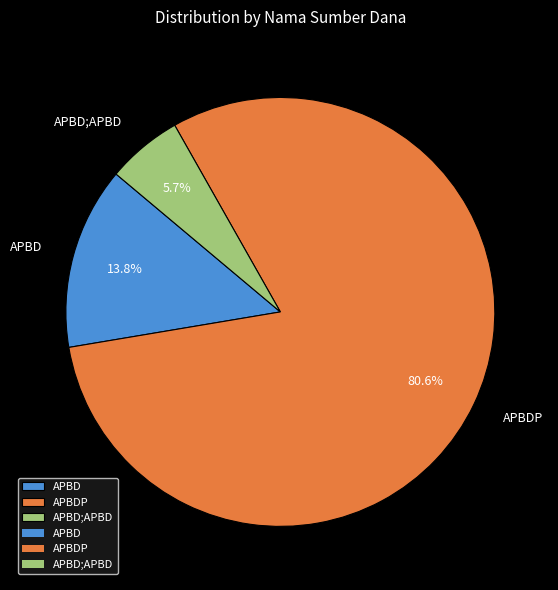

Which has a higher value, APBD;APBD or APBD?

APBD